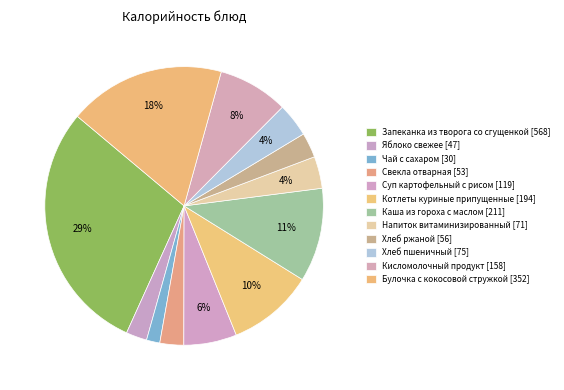

Count the number of slices in the pie.

12